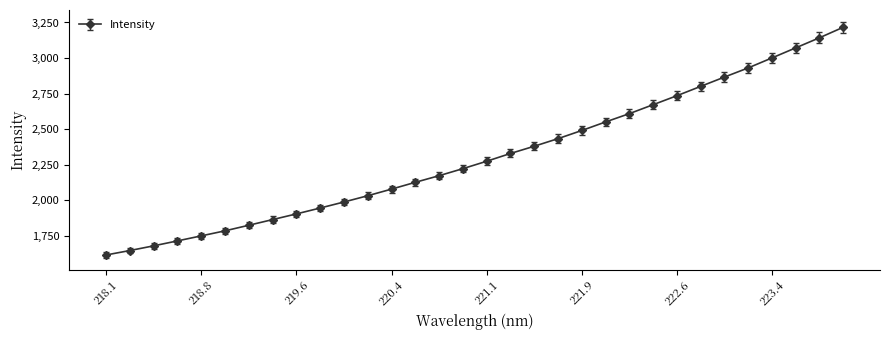

What is the value of the 28th point from the left?

2930.8